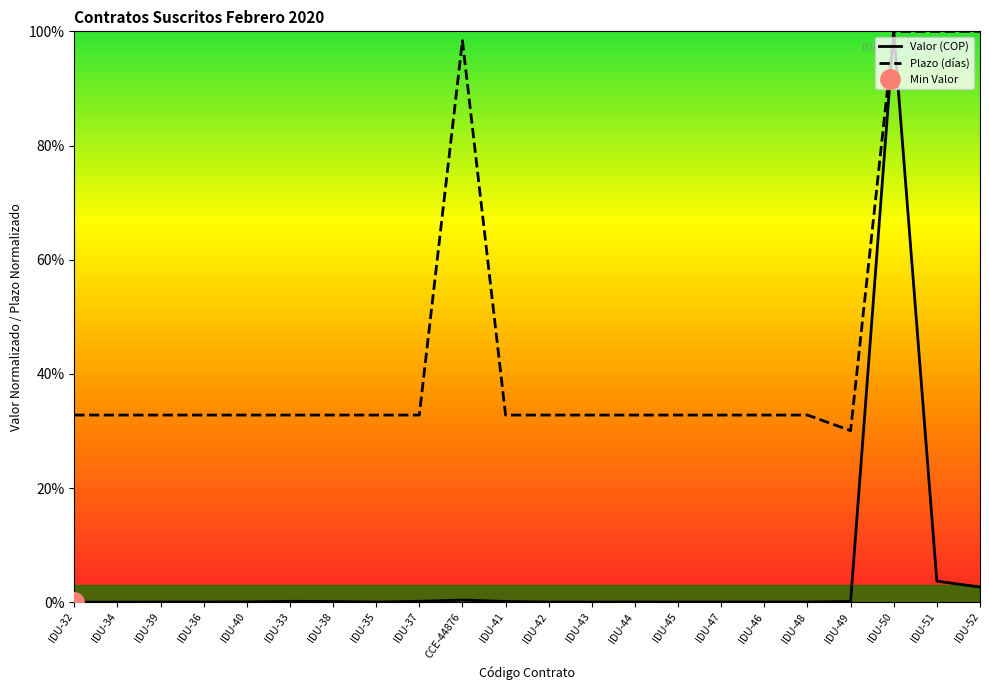

What is the difference between the highest and lowest values at IDU-41?

32.6